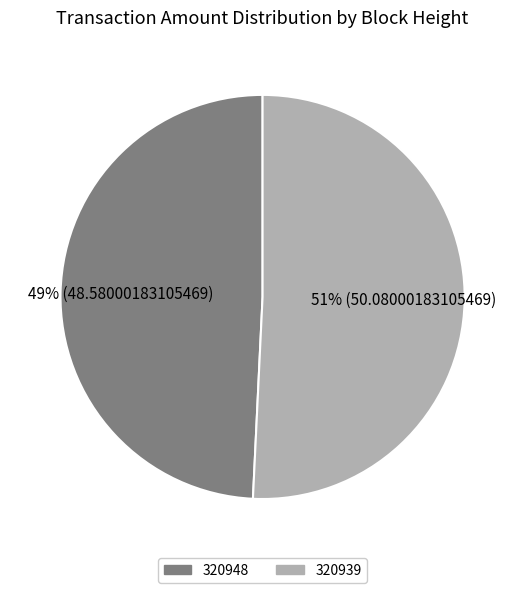

Do 320948 and 320939 together represent more than half of the pie?

Yes